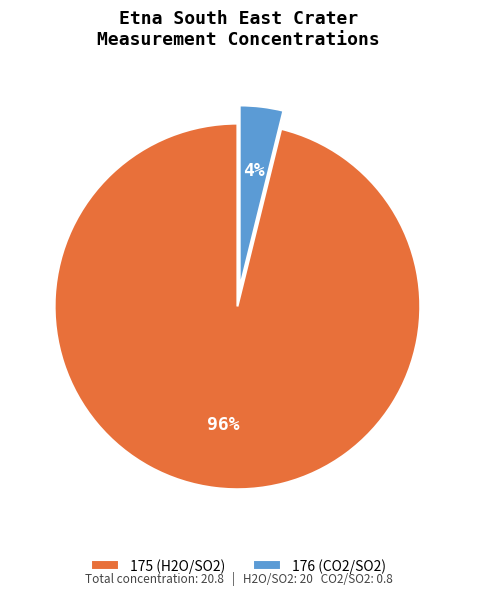

Count the number of slices in the pie.

2